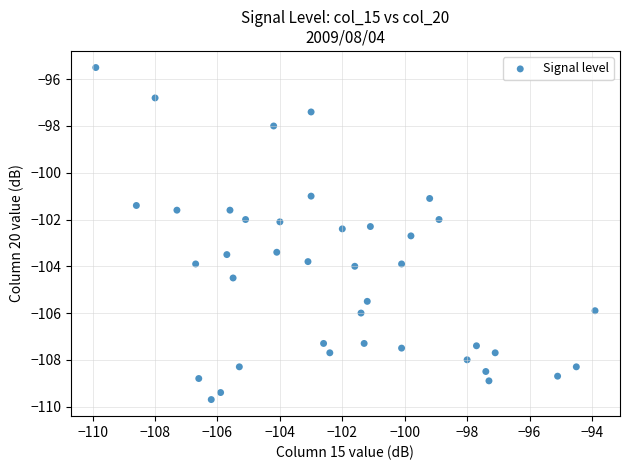

What is the range of X values (max minus min)?

16.0